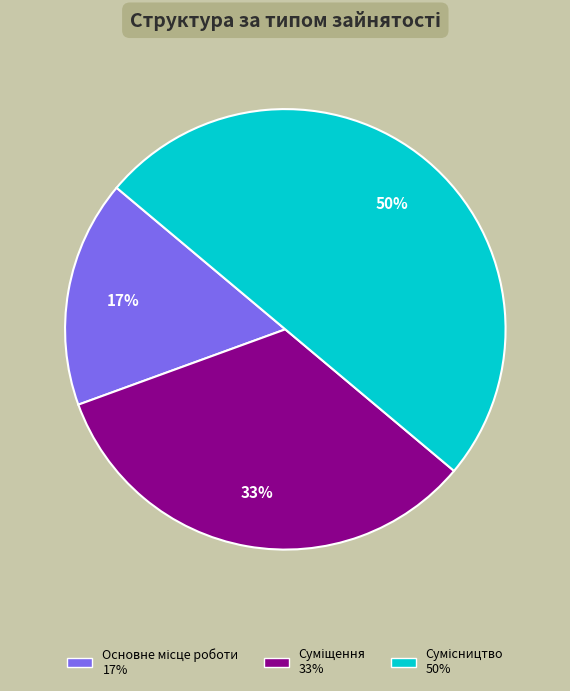

To the nearest percent, what is the difference between the largest and smallest slice percentages?

33%